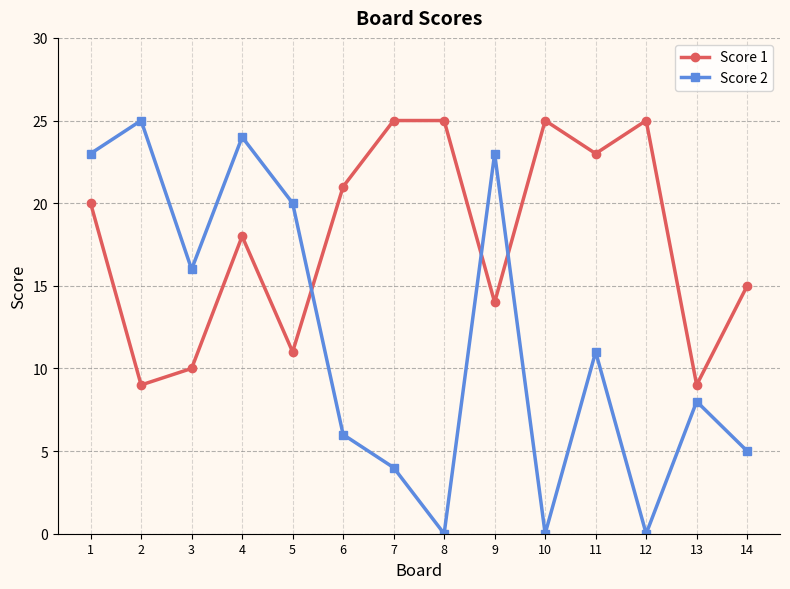

The Score 2 series shows 35 at 1. True or false?

False